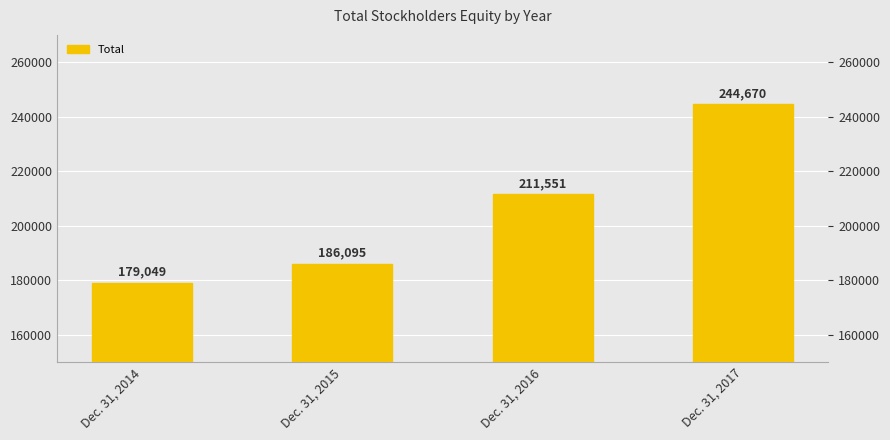

The value at Dec. 31, 2017 is 244670. True or false?

True